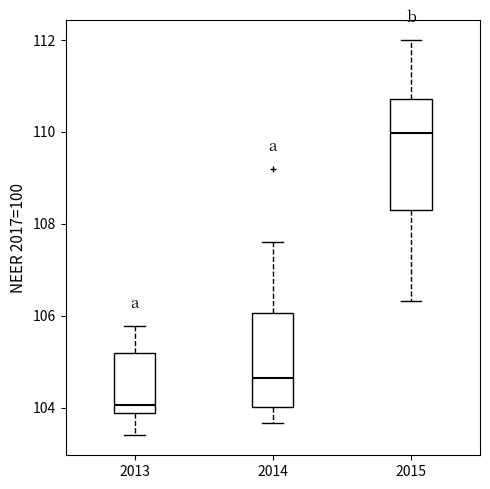

Reading left to right, read every box against the y-axis: the position of its median line, the range the box covers, and the ends of its whiskers. The values are not printed on the chart, so give them approximately, as read against the axis.

2013: median 104.0, box 103.8 to 105.2, whiskers 103.4 to 105.8
2014: median 104.6, box 104.0 to 106.0, whiskers 103.6 to 107.6
2015: median 110.0, box 108.2 to 110.8, whiskers 106.4 to 112.0